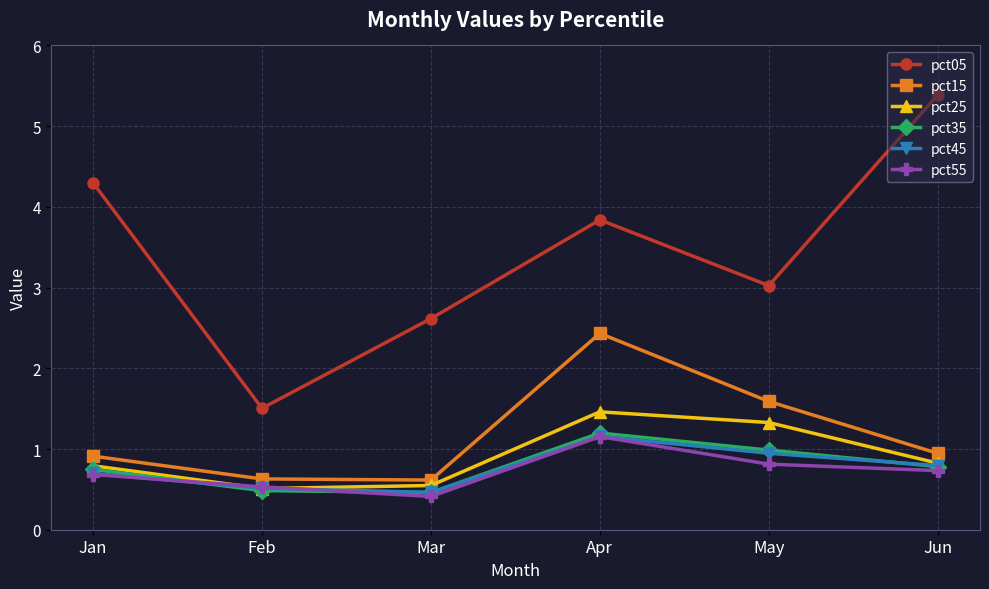

What is the average value of the pct55 series?

0.7